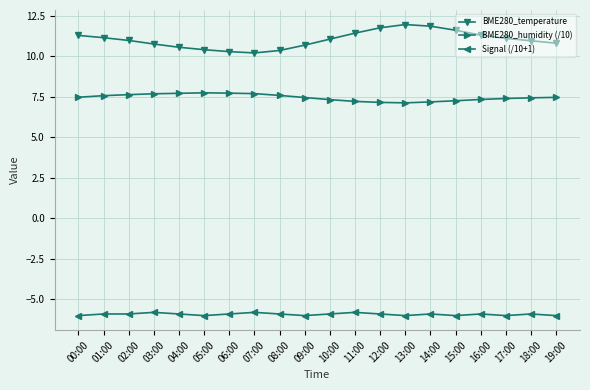

List the series in order of their overall mean, highest first.

BME280_temperature, BME280_humidity (/10), Signal (/10+1)